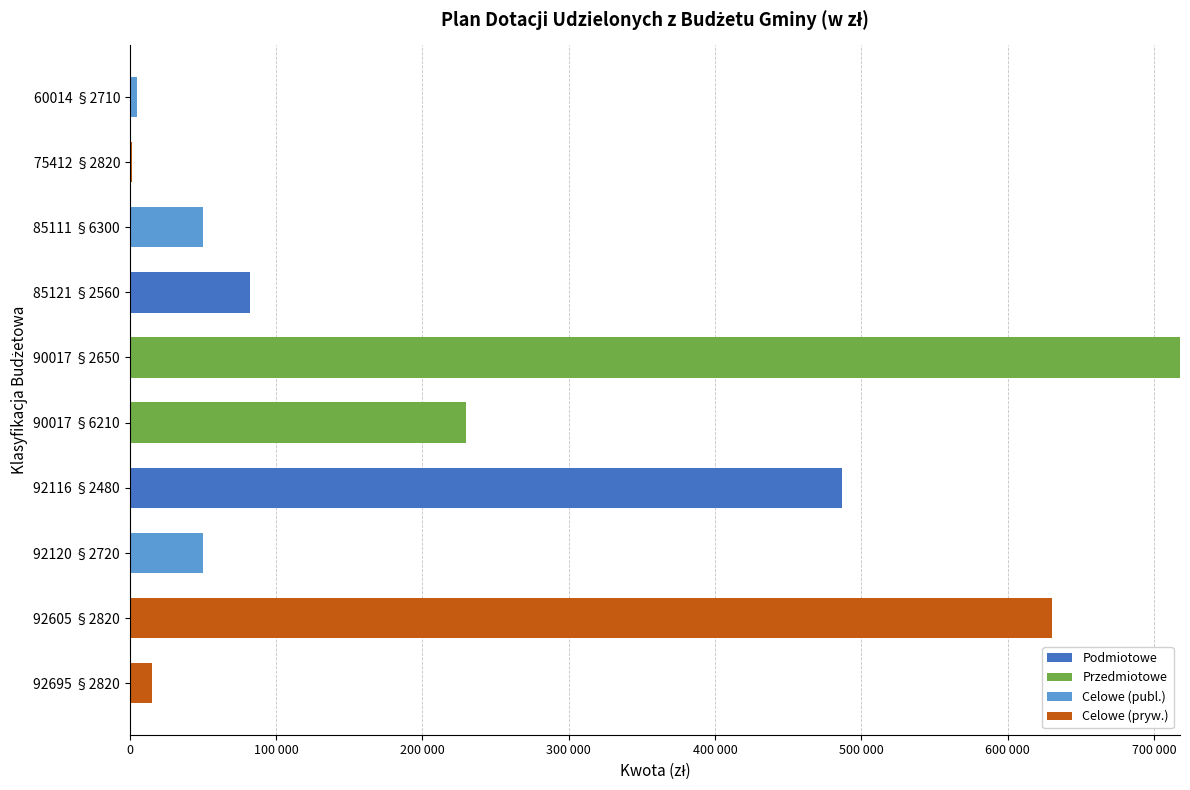

Which series has the largest range (max minus min)?

Przedmiotowe